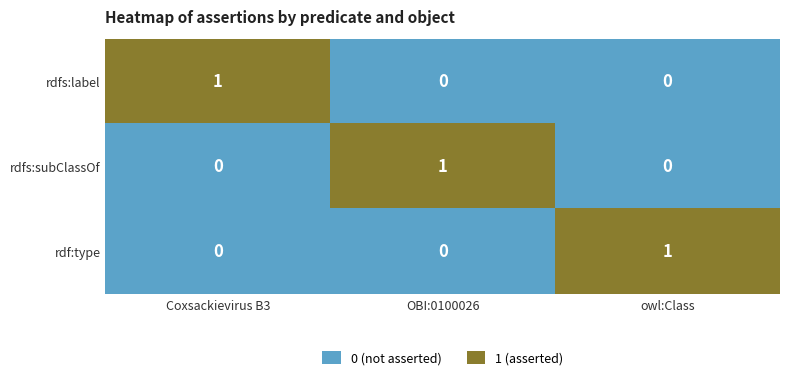

Is it true that rdfs:subClassOf equals -1 at owl:Class?

False